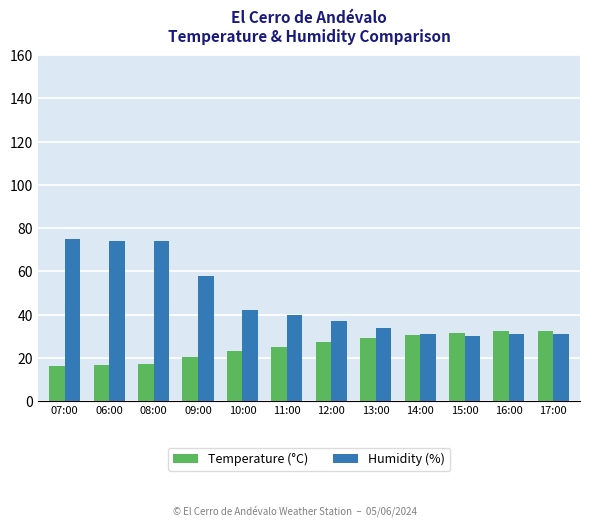

What is the spread (max minus min) of values at 08:00?

56.7